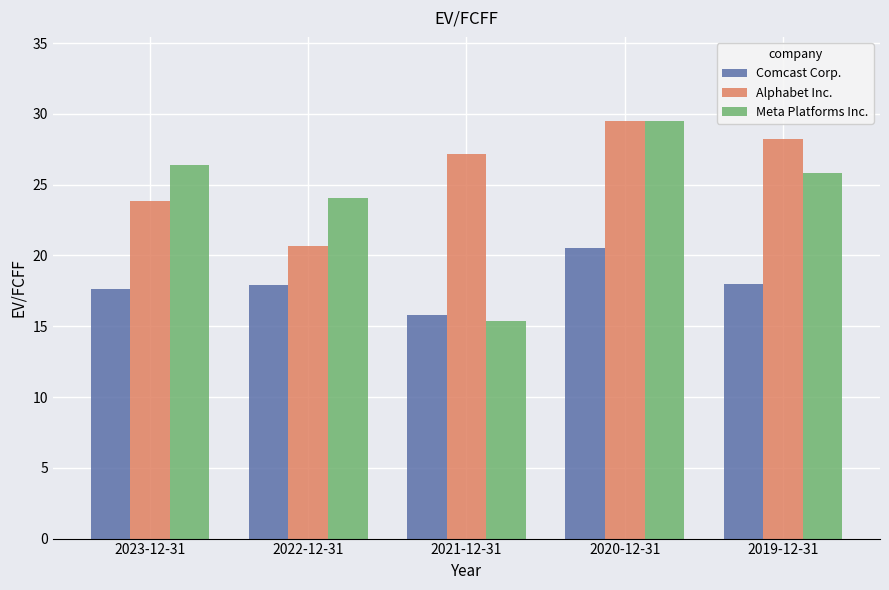

What is the minimum value for Comcast Corp.?

15.8